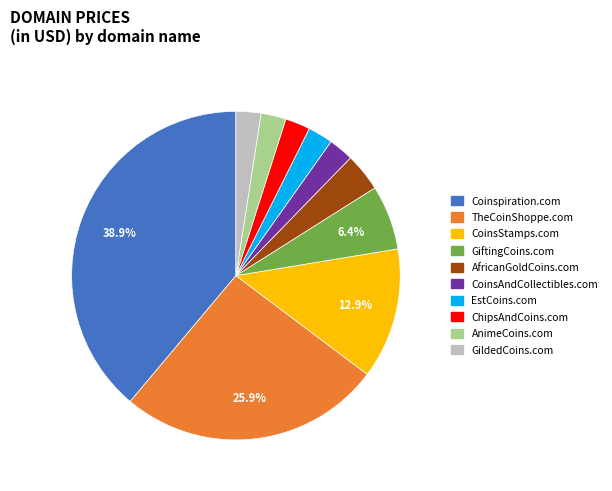

Do AfricanGoldCoins.com and AnimeCoins.com together represent more than half of the pie?

No